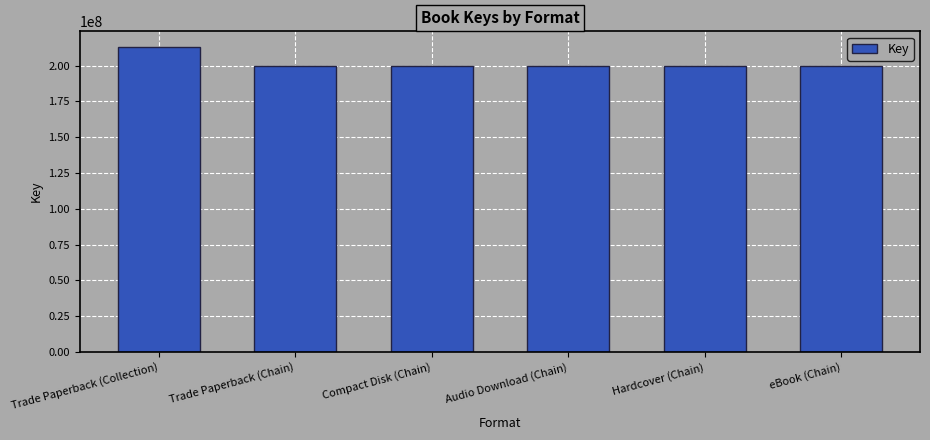

What is the smallest value displayed?

200009139